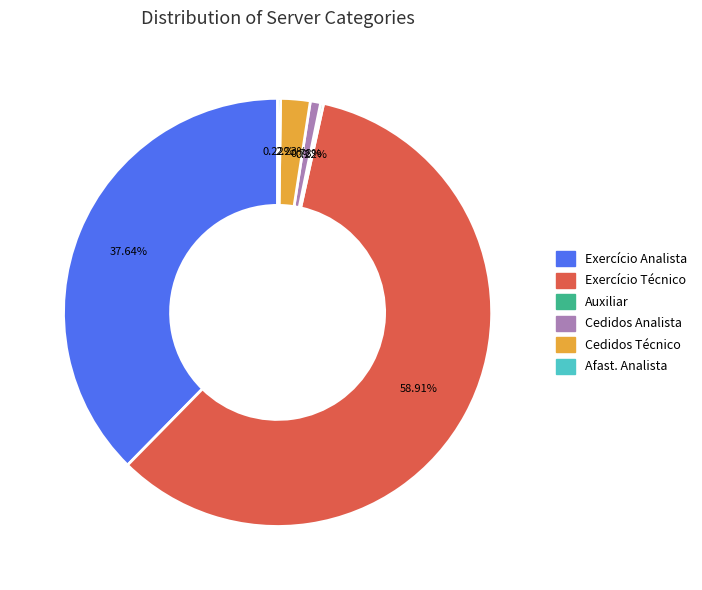

Is the sum of Exercício Técnico and Exercício Analista greater than half?

Yes